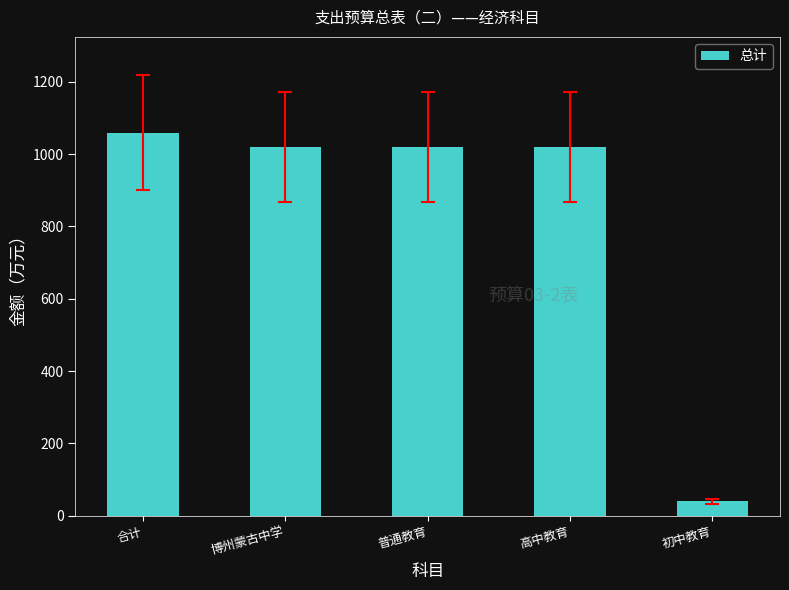

What is the sum of the values at 博州蒙古中学 and 合计?

2078.7